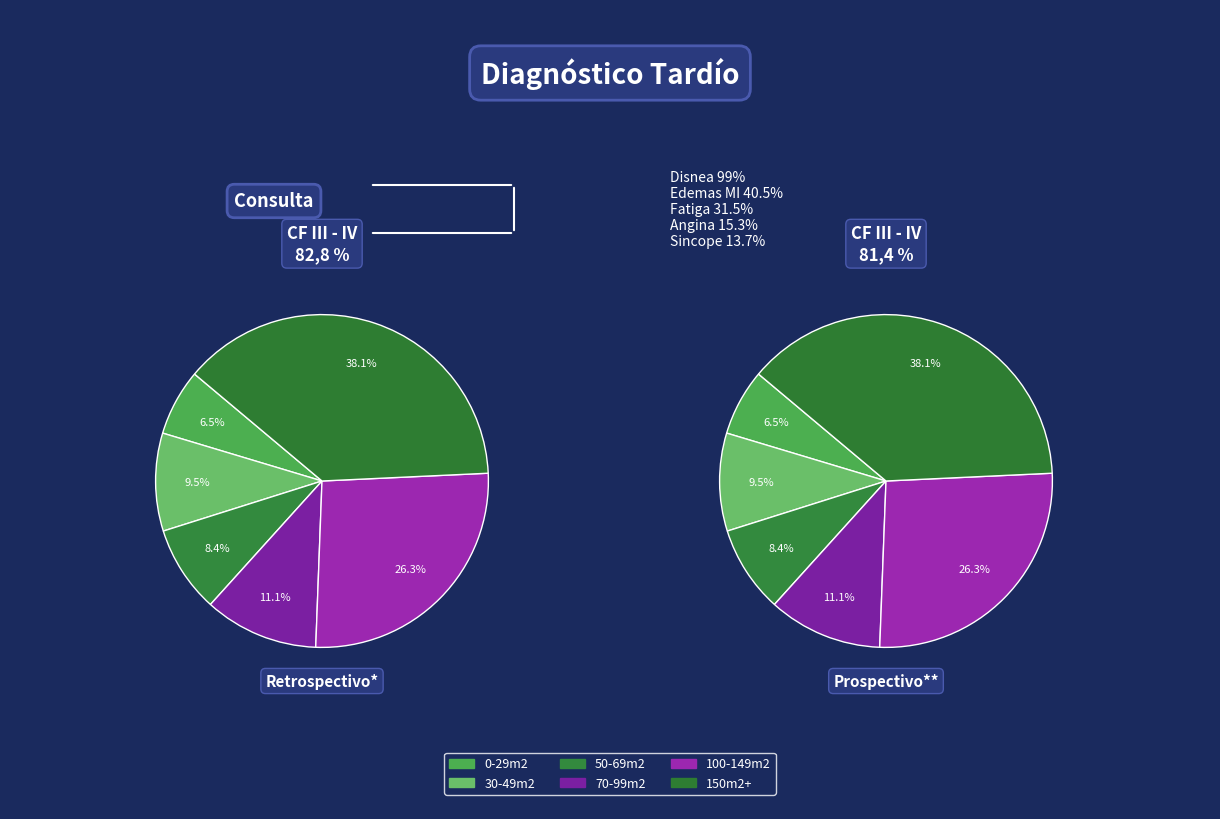

To the nearest percent, what portion does 0-29m2 represent?

6%